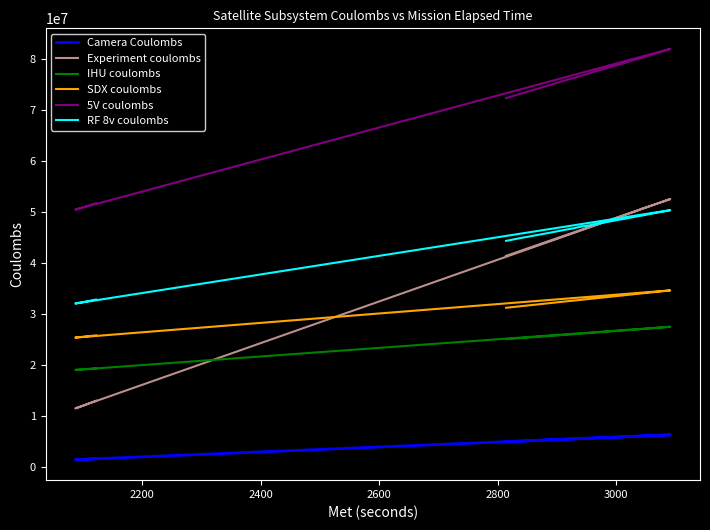

Reading left to right, transcribe all the data shown in this chart.

Camera Coulombs: 5029679	5064033	5131621	5374112	5508724	5580963	5649159	5682639	5750092	5955200	5988893	6056410	6124317	6265022	6298843	6366894	1510568	1540942	1617520	1689499
Experiment coulombs: 41458001	41740350	42303870	44319716	45448800	46054327	46618559	46898935	47457939	49177729	49458704	50015671	50646119	51753453	52035884	52598129	11559080	11810217	12447967	13049058
IHU coulombs: 25127899	25188172	25308942	25737329	25977159	26106229	26226900	26285998	26407359	26775695	26836479	26955561	27084933	27350836	27422358	27564926	19093489	19154290	19273616	19395320
SDX coulombs: 31282713	31368796	31540602	32154983	32511799	32683777	32856162	32942143	33114189	33643236	33729158	33901428	34085960	34430458	34516681	34688597	25432046	25518215	25690600	25862837
5V coulombs: 72398379	72640582	73123713	74845843	75843730	76327610	76810702	77050310	77567459	79009414	79250451	79766000	80248694	81278103	81494979	82036962	50521814	50766766	51257314	51787451
RF 8v coulombs: 44400394	44551041	44876284	45931866	46560408	46860634	47231158	47316698	47639959	48570357	48701054	49026143	49330678	49962671	50092401	50417611	32110873	32261295	32565150	32888269